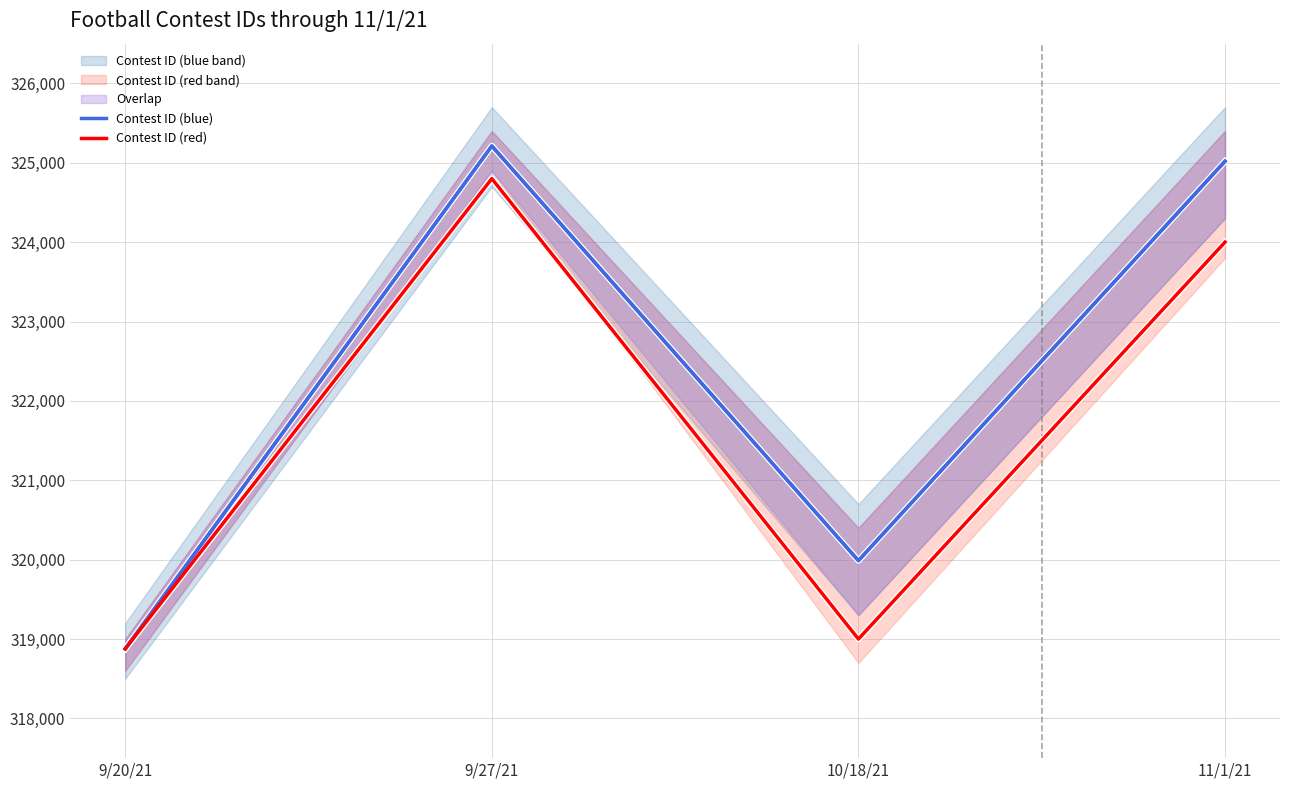

What is the spread (max minus min) of values at 10/18/21?

988